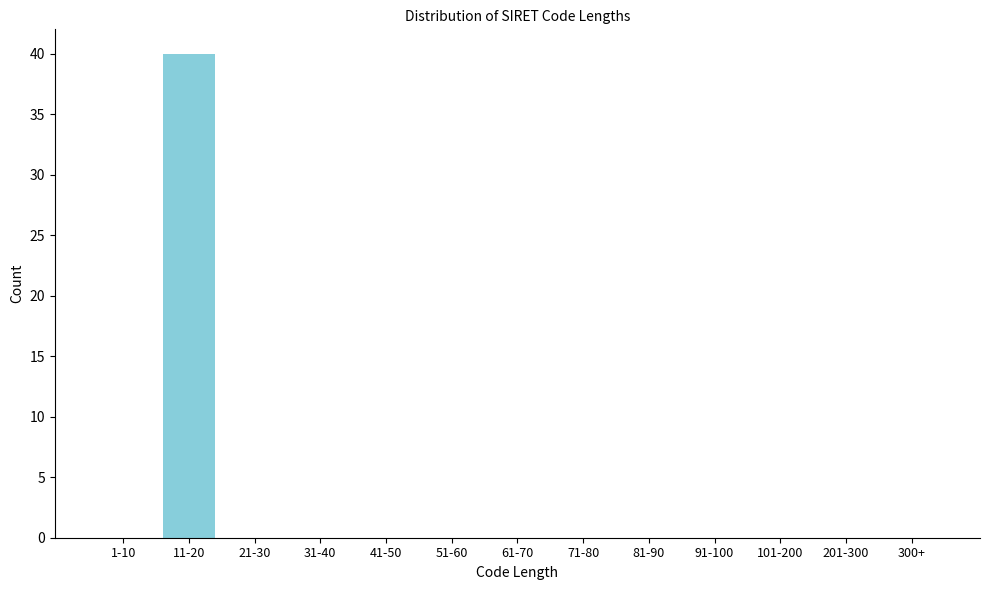

Reading left to right, what are all the values shown in this chart?

1-10=0	11-20=40	21-30=0	31-40=0	41-50=0	51-60=0	61-70=0	71-80=0	81-90=0	91-100=0	101-200=0	201-300=0	300+=0